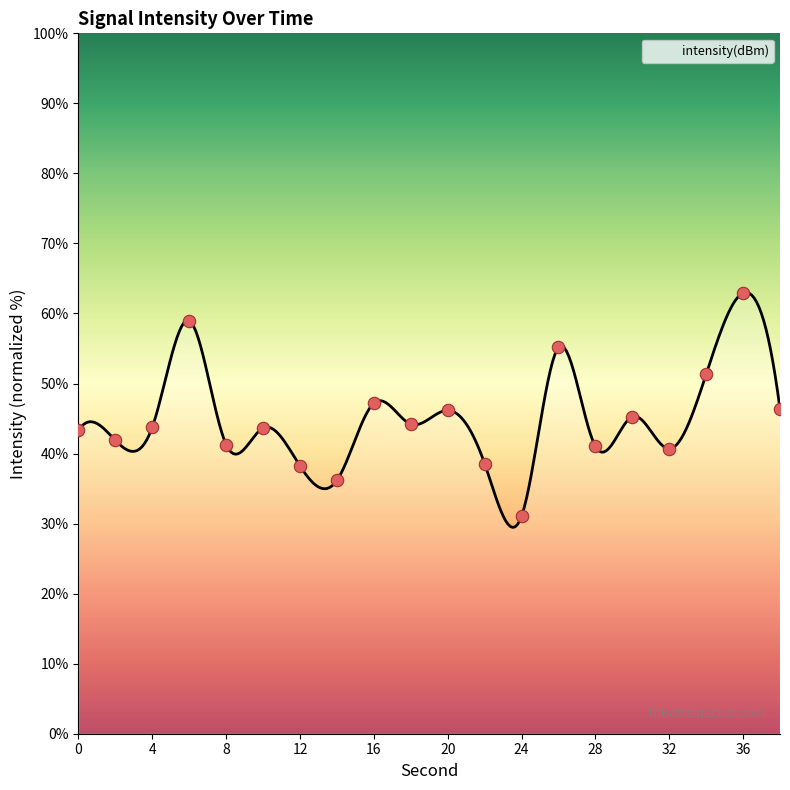

What is the change in value from 24 to 28?

+10.0